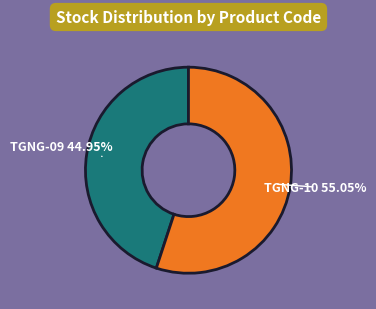

Do TGNG-09 and TGNG-10 together represent more than half of the pie?

Yes